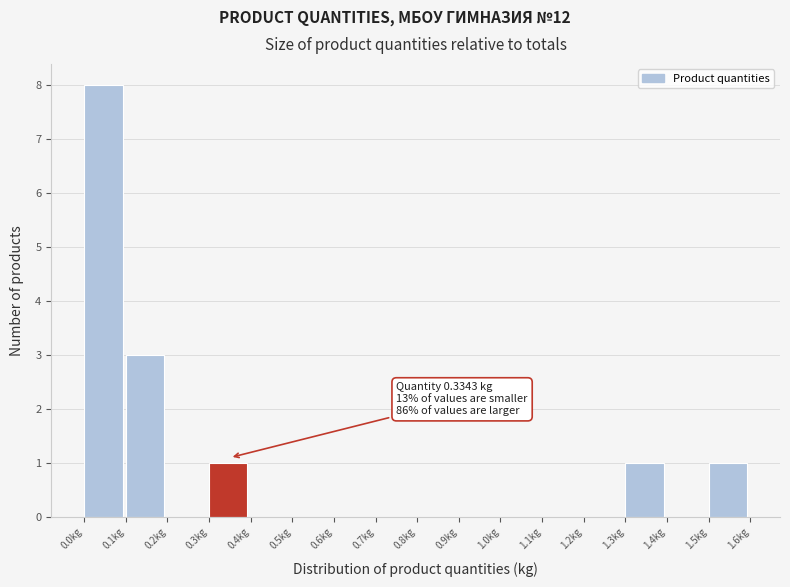

Over which range of the x-axis is the bar tallest?

0.0 to 0.1